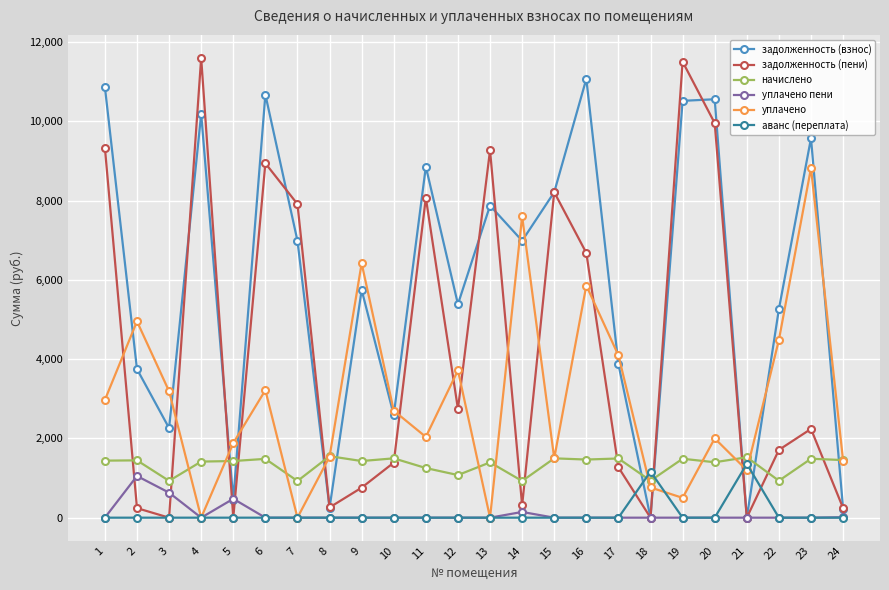

What are all the series names shown in the legend?

задолженность (взнос), задолженность (пени), начислено, уплачено пени, уплачено, аванс (переплата)